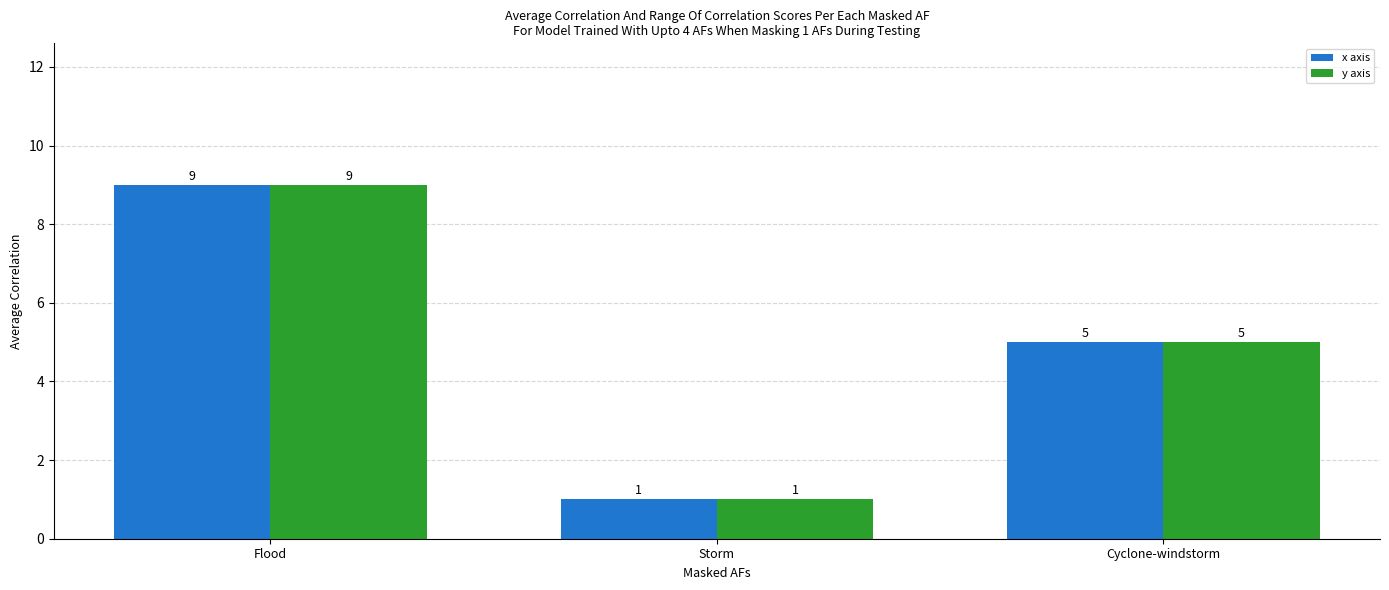

What is the maximum value shown in the chart?

9